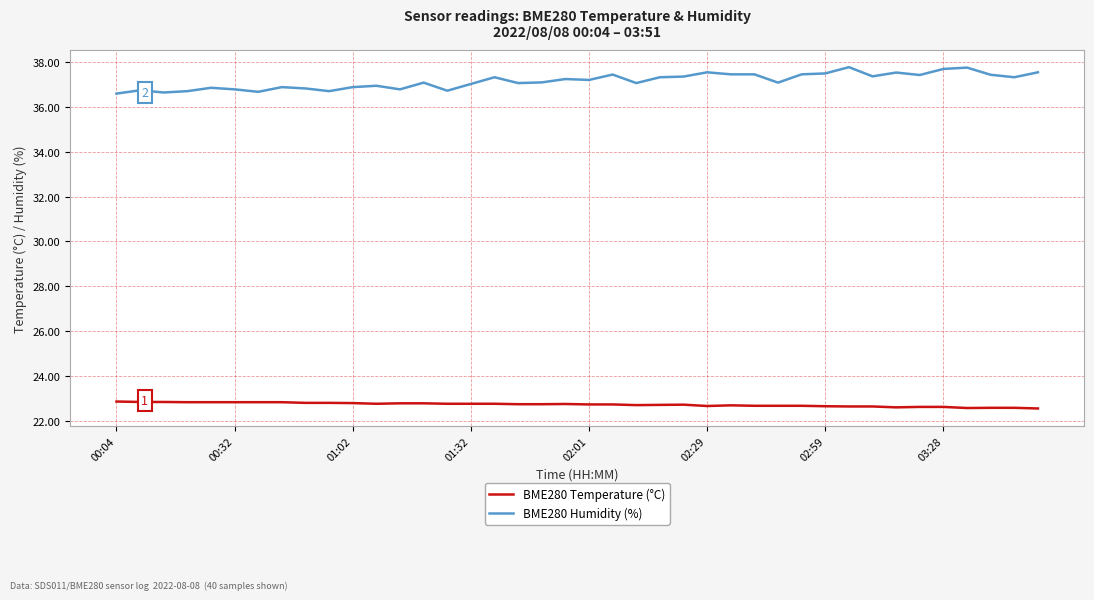

True or false: BME280 Humidity (%) has more than 2 points higher than both neighbors.

True